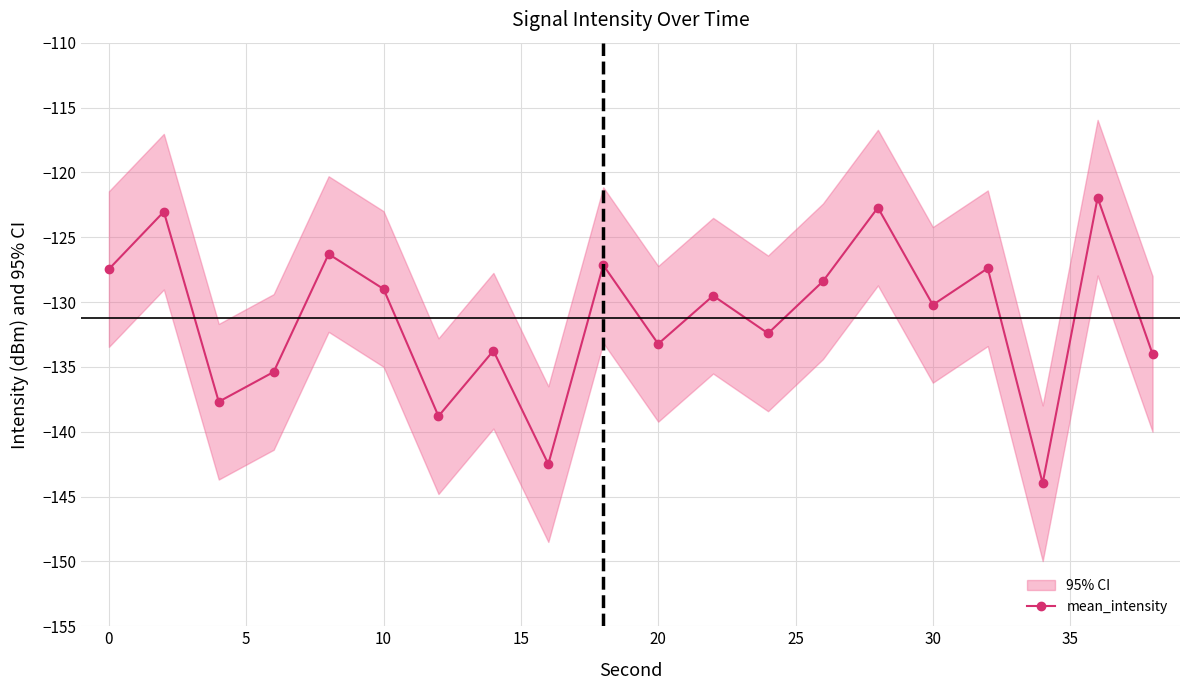

What is the lowest value of the mean_intensity series?

-144.0